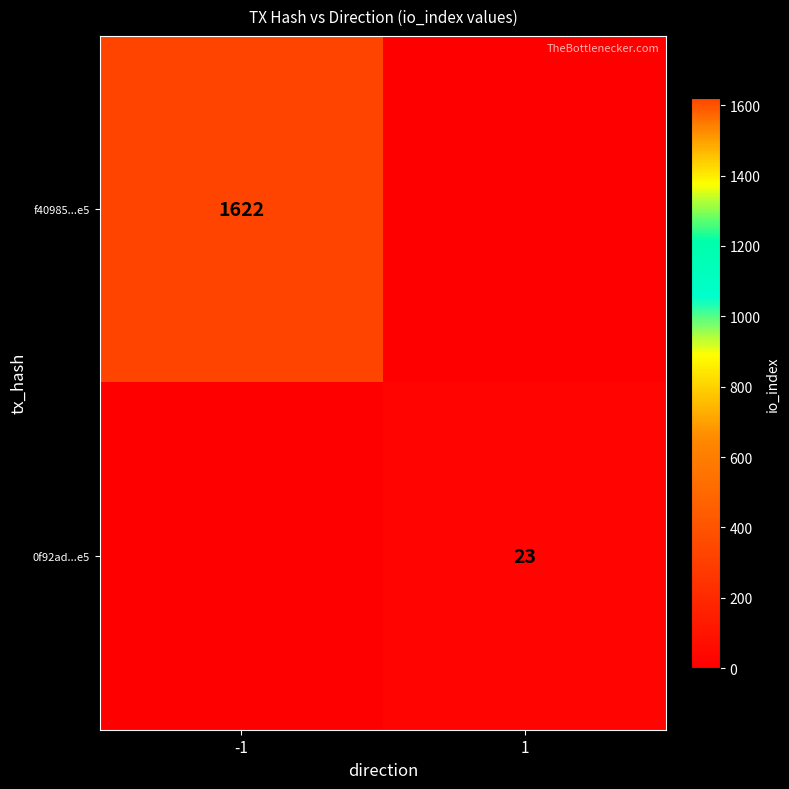

Is it true that f40985...e5 equals 2580 at -1?

False